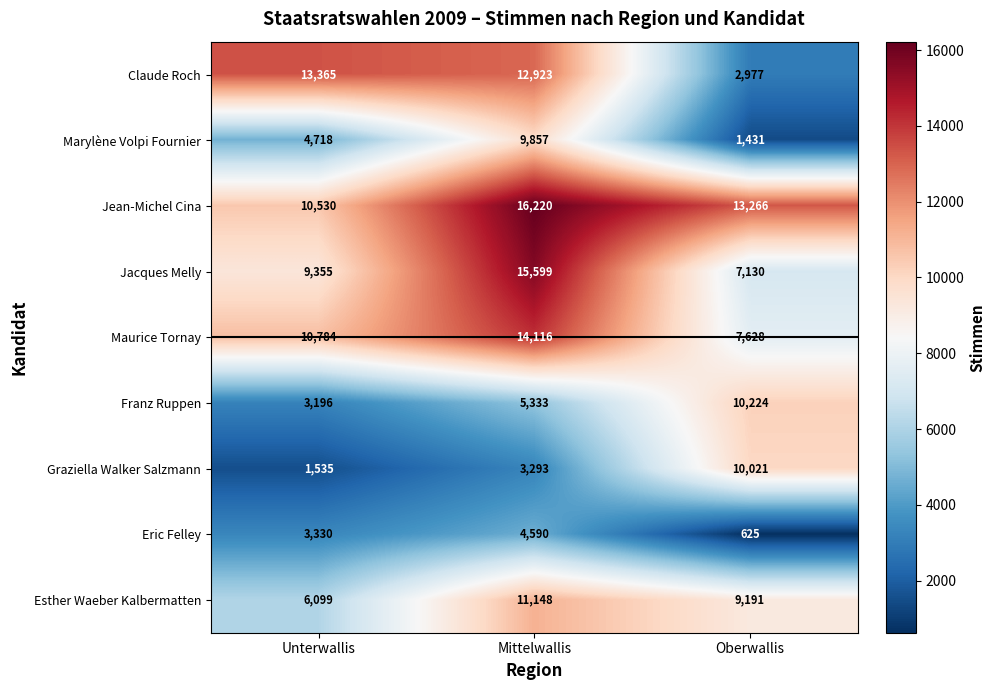

Reading right to left, extract all data points from this chart.

Claude Roch: Oberwallis=2977	Mittelwallis=12923	Unterwallis=13365
Marylène Volpi Fournier: Oberwallis=1431	Mittelwallis=9857	Unterwallis=4718
Jean-Michel Cina: Oberwallis=13266	Mittelwallis=16220	Unterwallis=10530
Jacques Melly: Oberwallis=7130	Mittelwallis=15599	Unterwallis=9355
Maurice Tornay: Oberwallis=7628	Mittelwallis=14116	Unterwallis=10784
Franz Ruppen: Oberwallis=10224	Mittelwallis=5333	Unterwallis=3196
Graziella Walker Salzmann: Oberwallis=10021	Mittelwallis=3293	Unterwallis=1535
Eric Felley: Oberwallis=625	Mittelwallis=4590	Unterwallis=3330
Esther Waeber Kalbermatten: Oberwallis=9191	Mittelwallis=11148	Unterwallis=6099